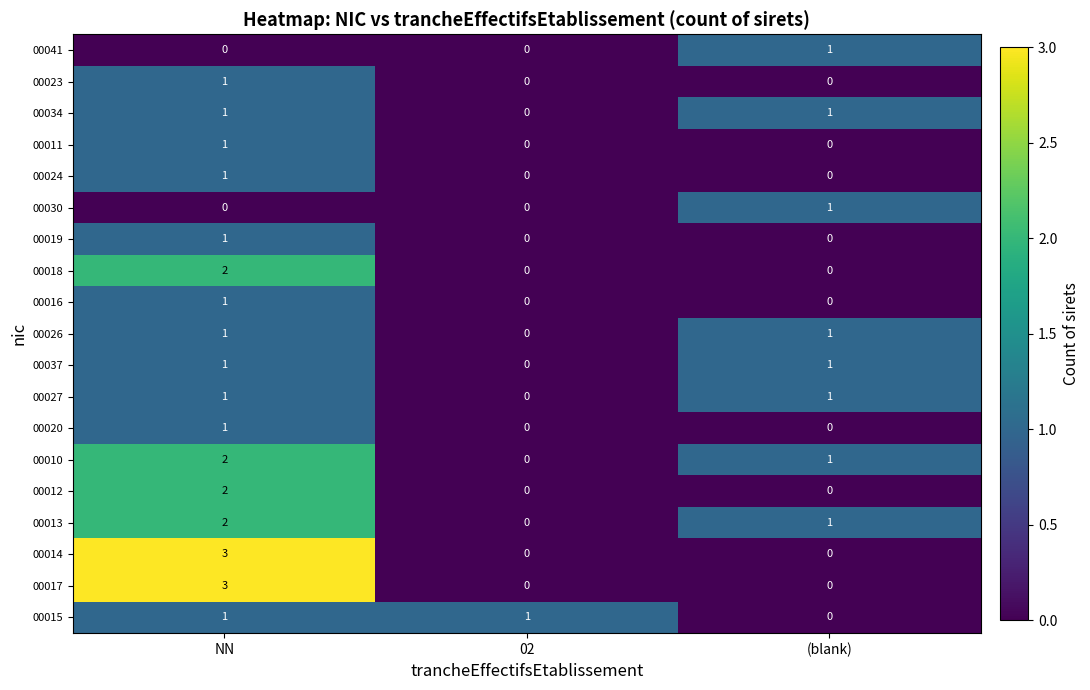

How many data points does each series have?

3